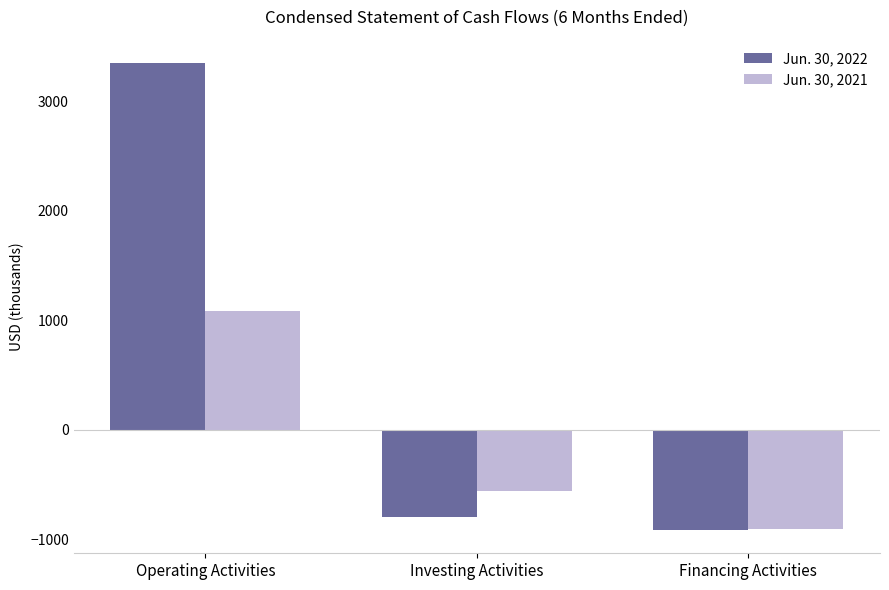

What is the label of the 2nd bar from the right?

Investing Activities